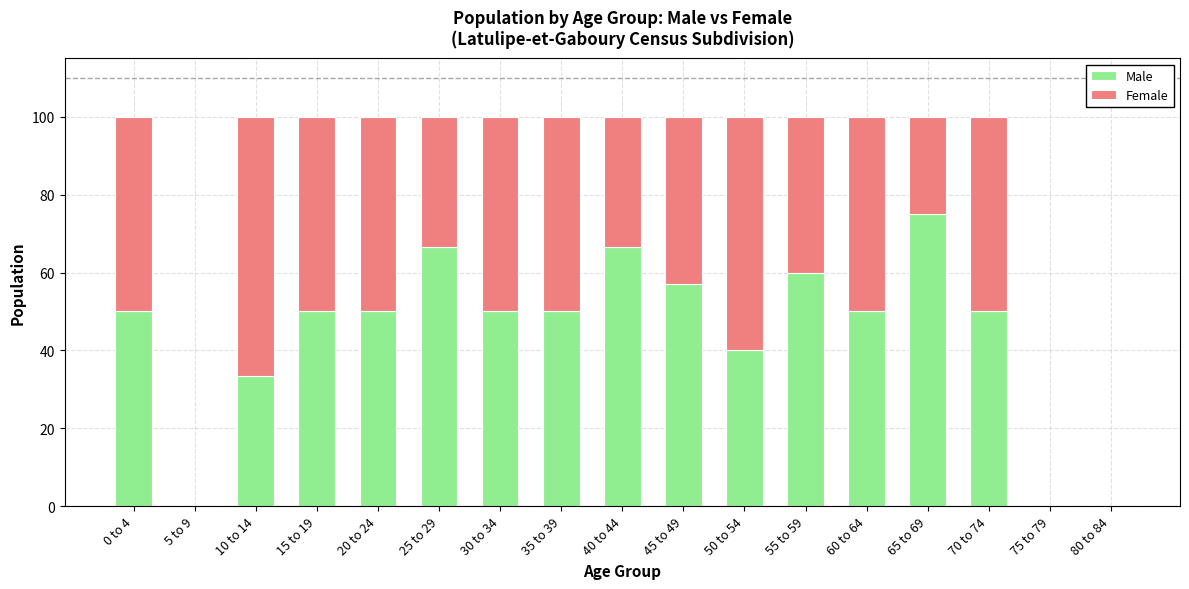

How many data points does each series have?

17